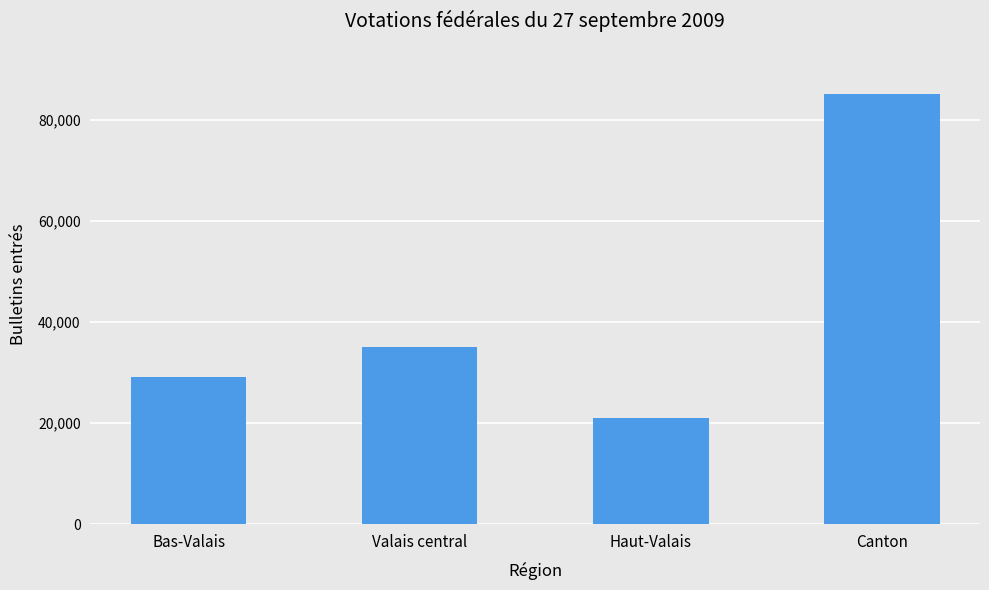

Between Canton and Valais central, which is larger?

Canton